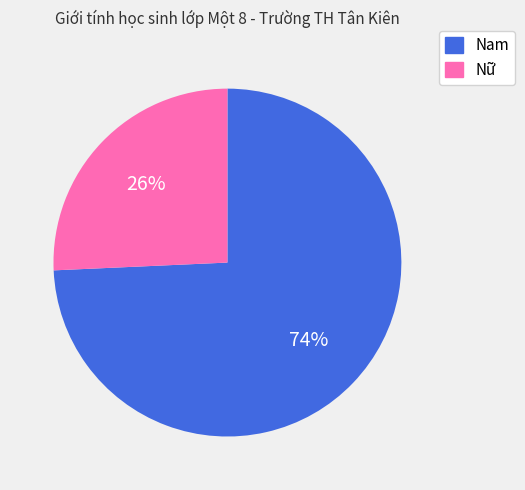

To the nearest percent, what is the combined percentage of Nữ and Nam?

100%